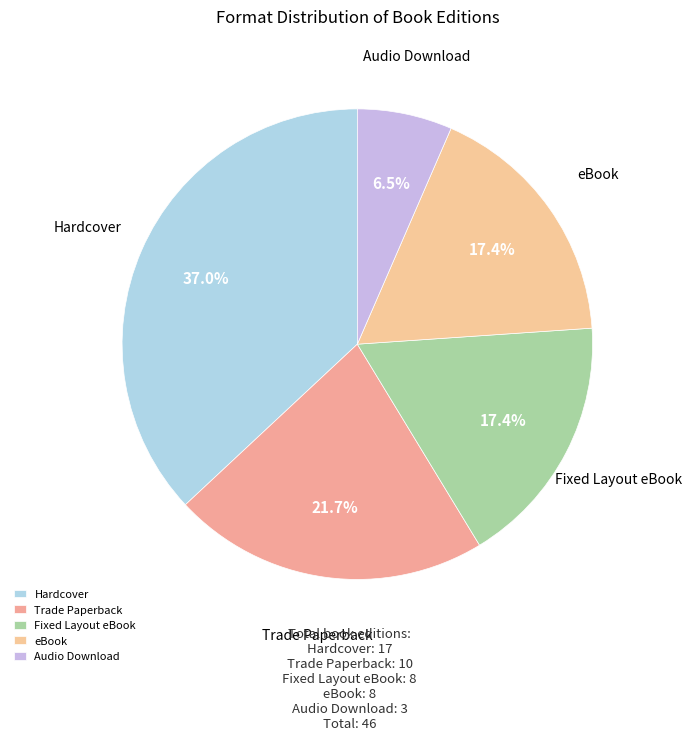

The Audio Download slice represents 1% of the pie. True or false?

False